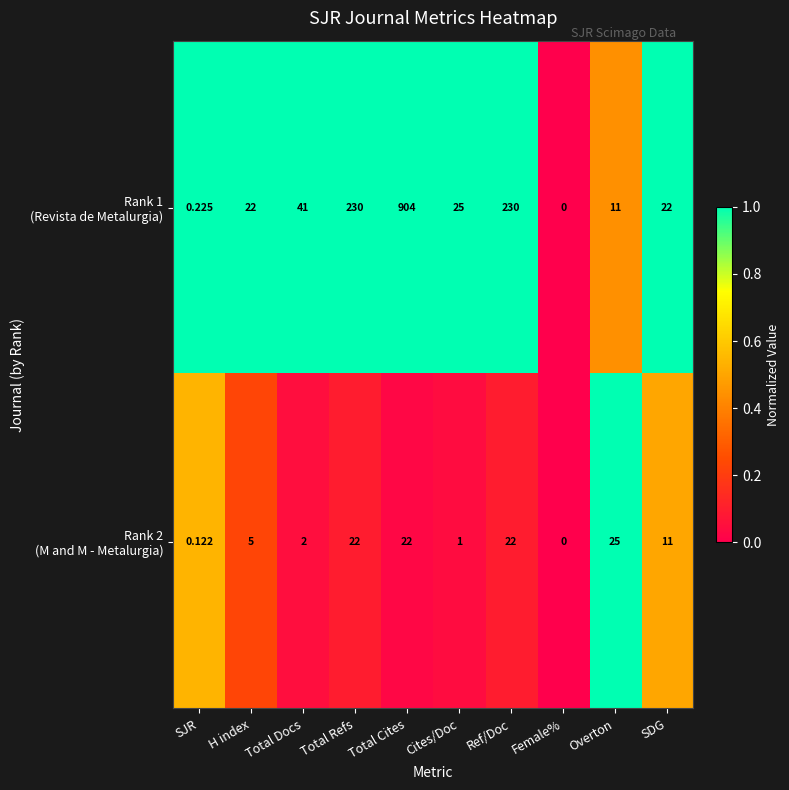

At which category is the sum across all series the highest?

Total Cites